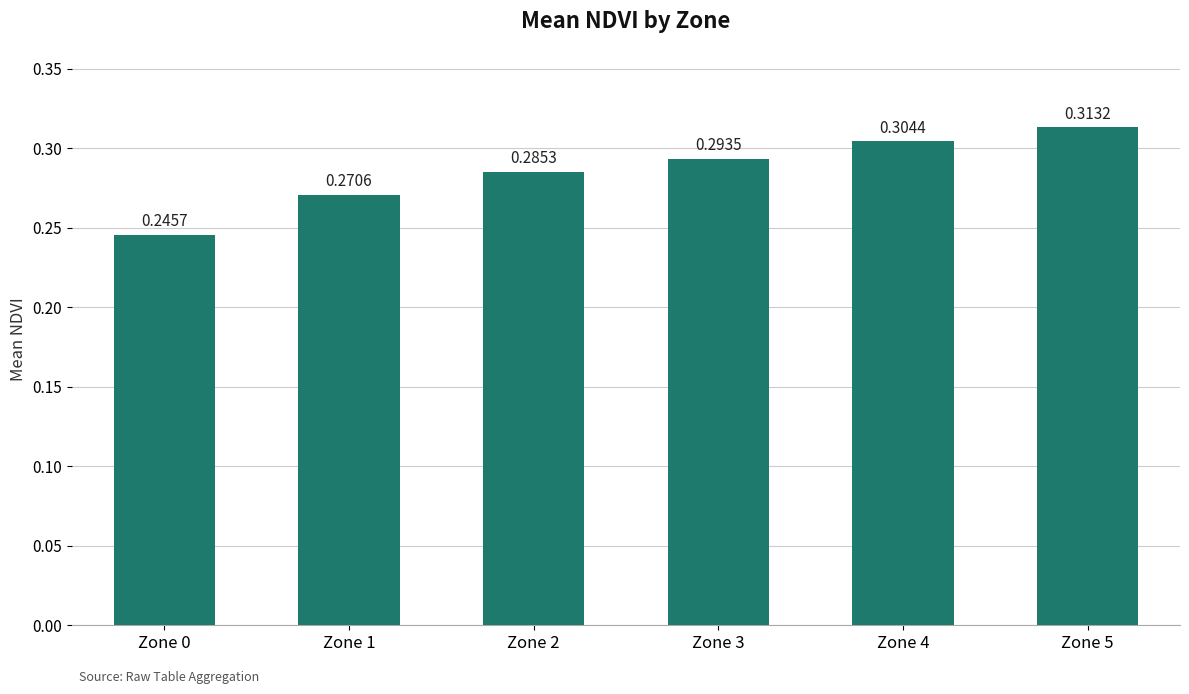

Does the chart contain stacked bars?

No